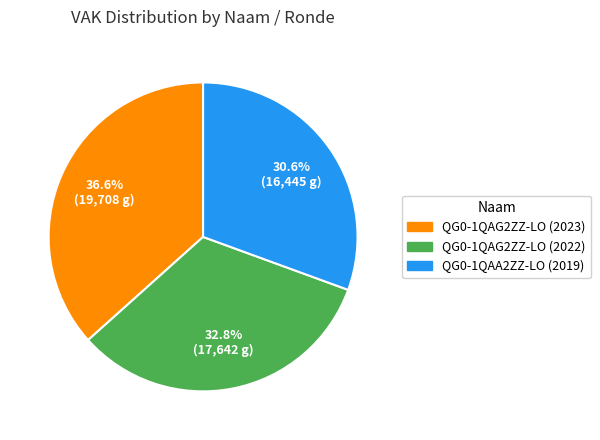

Which has a higher value, QG0-1QAG2ZZ-LO (2023) or QG0-1QAG2ZZ-LO (2022)?

QG0-1QAG2ZZ-LO (2023)